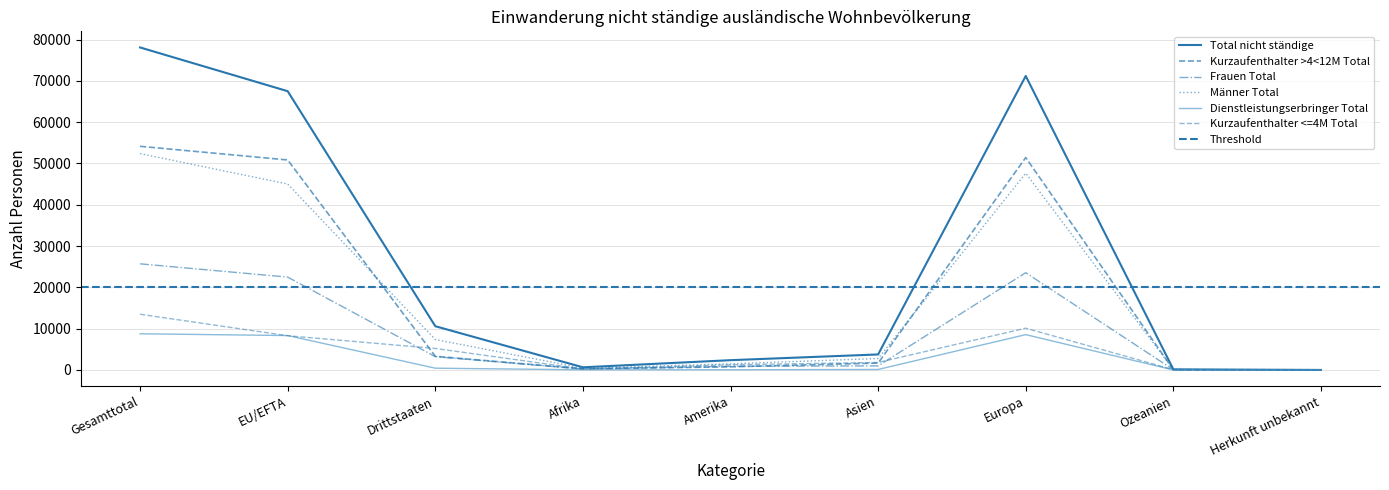

Which series has the largest total across all categories?

Total nicht ständige